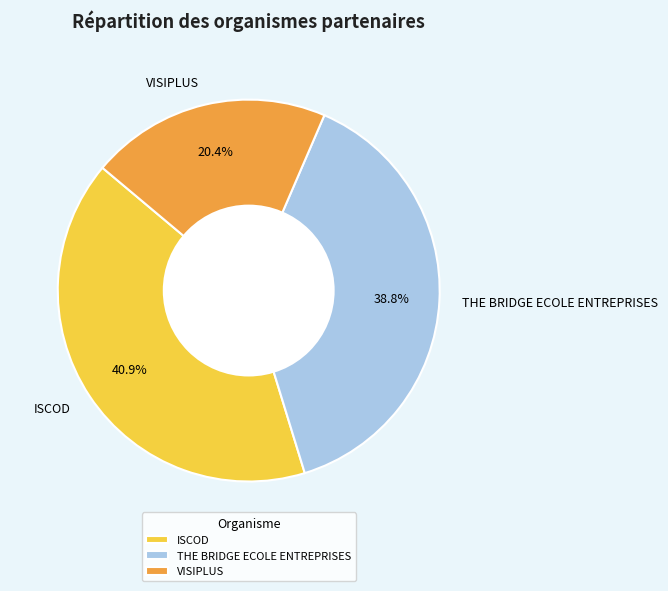

How many slices are in this pie chart?

3